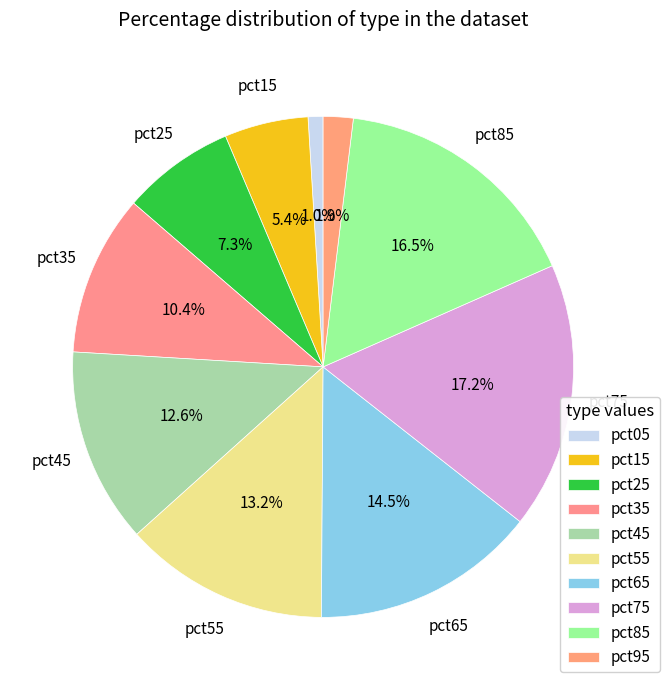

Is there a majority slice in this chart?

No